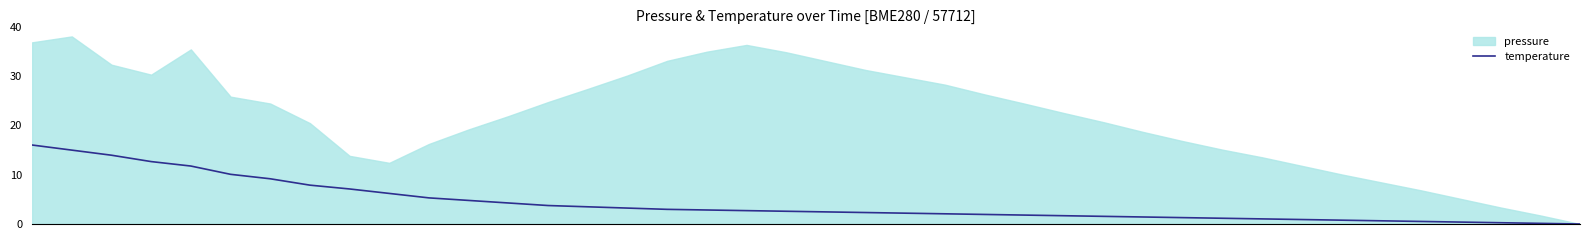

Reading left to right, extract all data points from this chart.

0=16.0	1=15.0	2=13.9	3=12.6	4=11.7	5=10.1	6=9.2	7=7.9	8=7.1	9=6.2	10=5.3	11=4.8	12=4.3	13=3.7	14=3.5	15=3.2	16=3.0	17=2.8	18=2.7	19=2.6	20=2.5	21=2.3	22=2.2	23=2.1	24=1.9	25=1.8	26=1.7	27=1.5	28=1.4	29=1.3	30=1.2	31=1.0	32=0.9	33=0.8	34=0.6	35=0.5	36=0.4	37=0.3	38=0.1	39=0.0